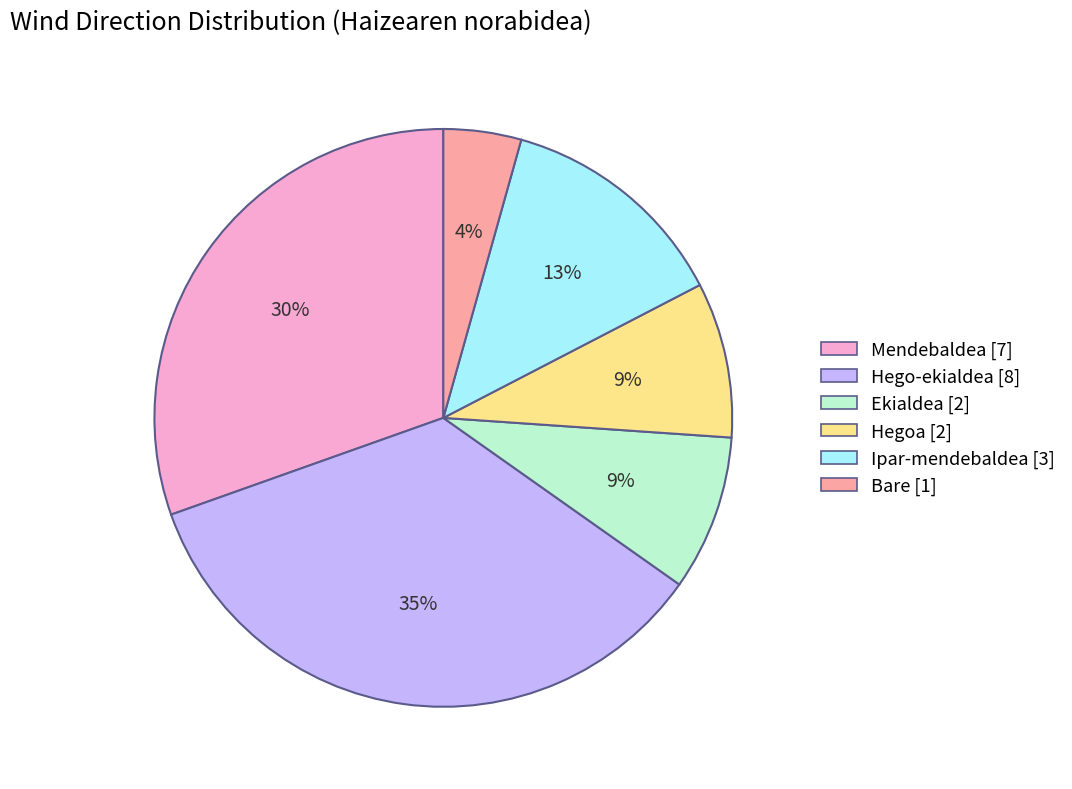

Is there any slice that represents more than half of the pie?

No